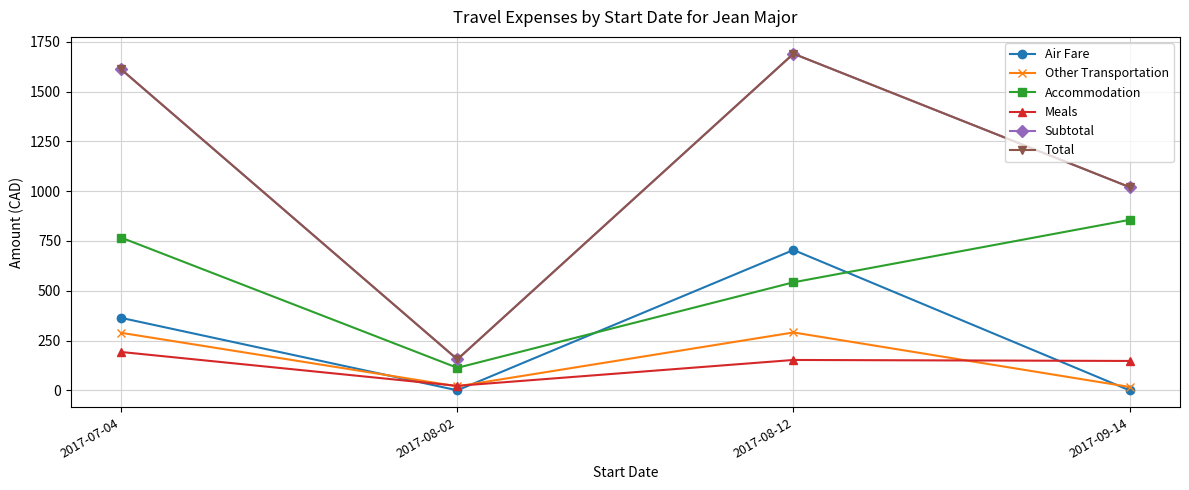

True or false: Air Fare and Total intersect in this chart.

False